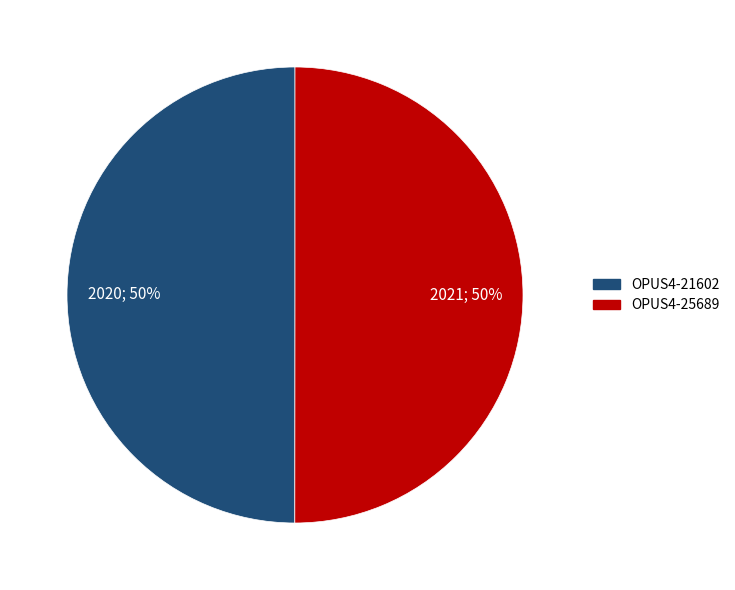

Approximately how many times larger is the value at OPUS4-25689 compared to OPUS4-21602?

1.0